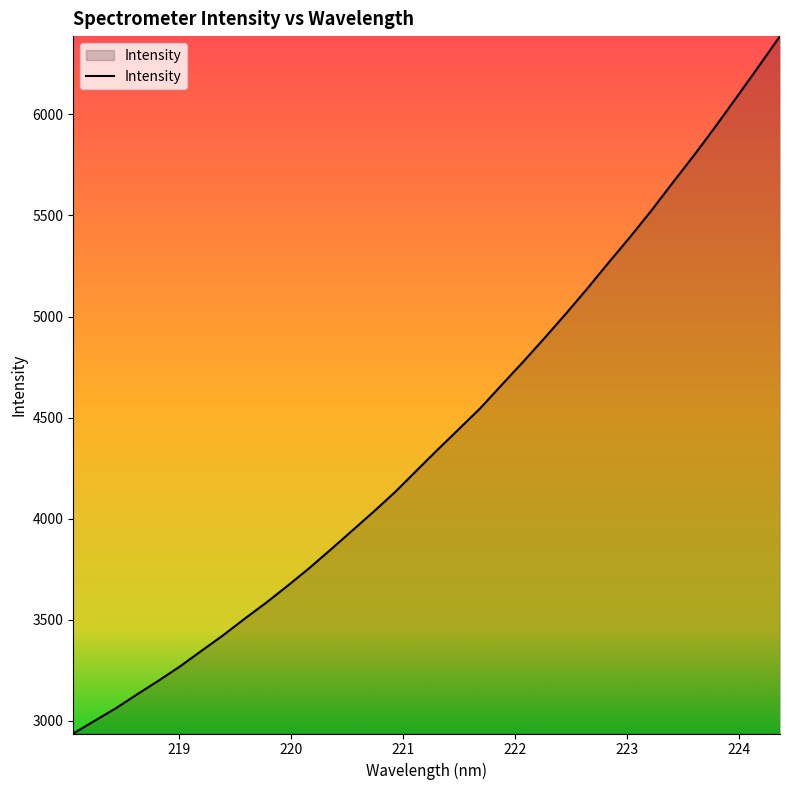

Reading right to left, transcribe all the data shown in this chart.

6387.6	6237.2	6089.3	5942.5	5800.5	5664.5	5526.1	5394.6	5268.3	5139.2	5014.9	4894.1	4776.5	4662.4	4546.9	4443.6	4340.8	4235.8	4129.9	4033.0	3939.2	3846.0	3754.1	3667.7	3584.0	3505.2	3423.3	3347.3	3270.1	3199.6	3131.9	3062.5	2999.5	2936.5